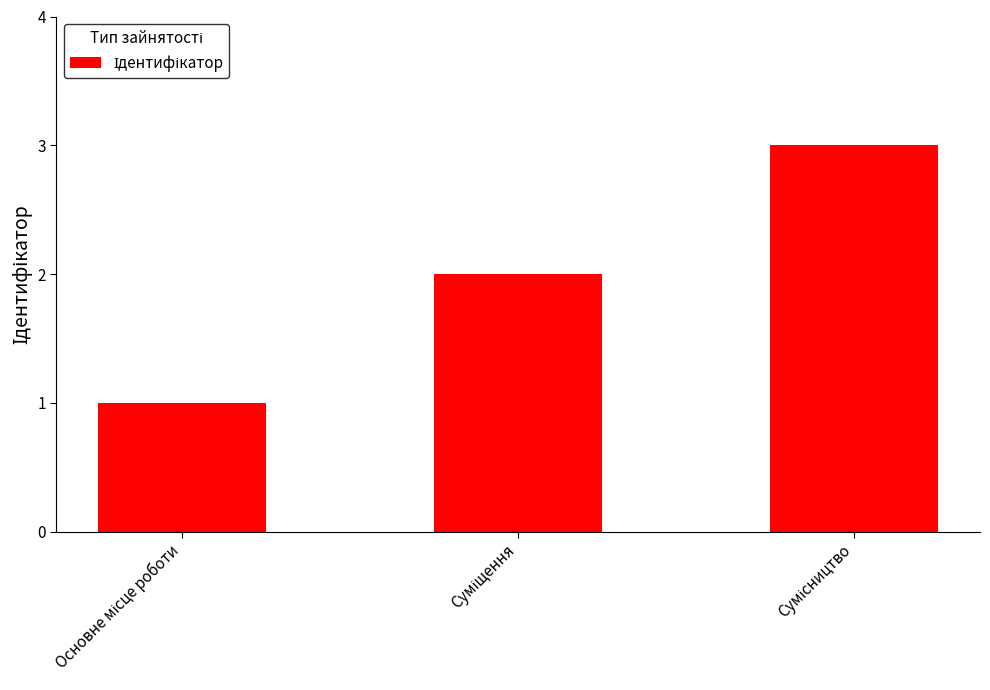

What is the sum of all values?

6